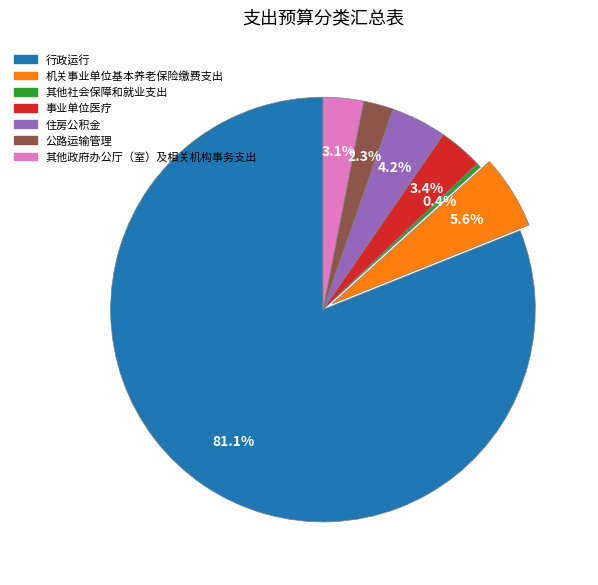

How many segments does this pie chart have?

7